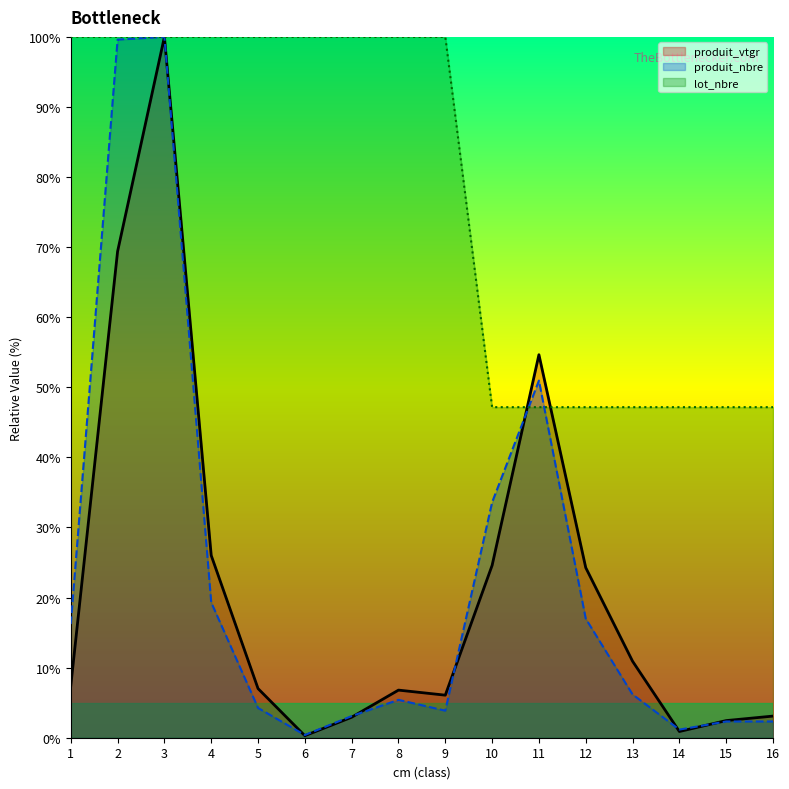

List the labels in order of lot_nbre value, smallest first.

10, 11, 12, 13, 14, 15, 16, 1, 2, 3, 4, 5, 6, 7, 8, 9